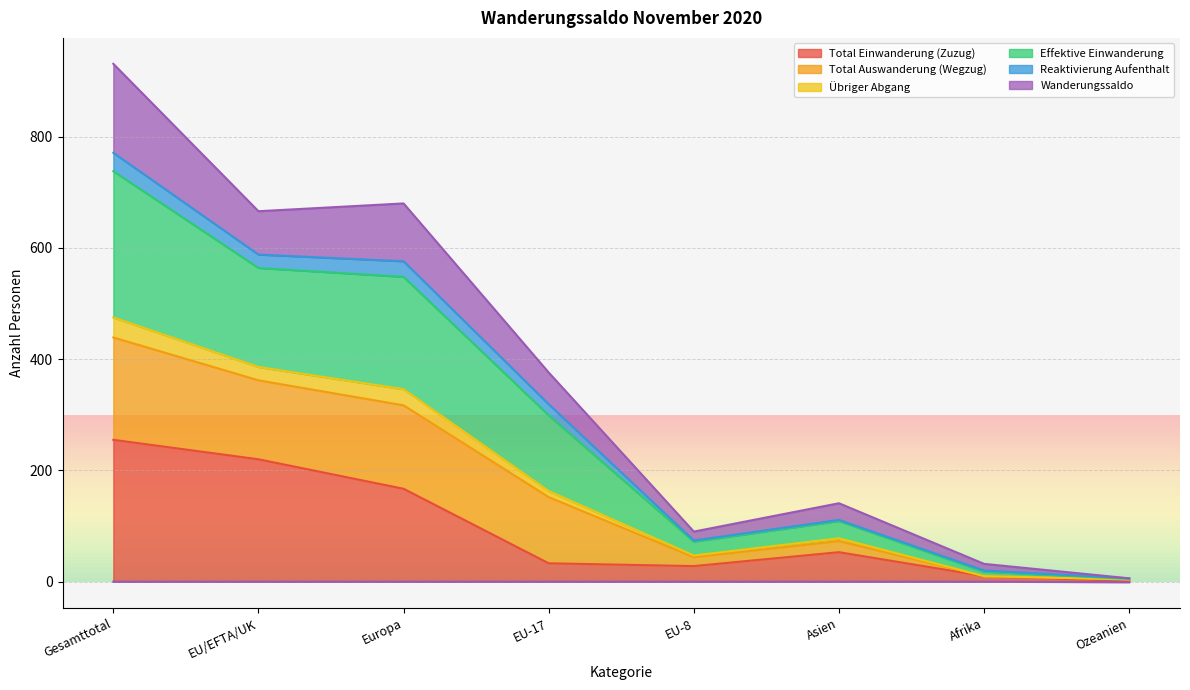

True or false: Total Einwanderung (Zuzug) has a value of 363 at Gesamttotal.

False